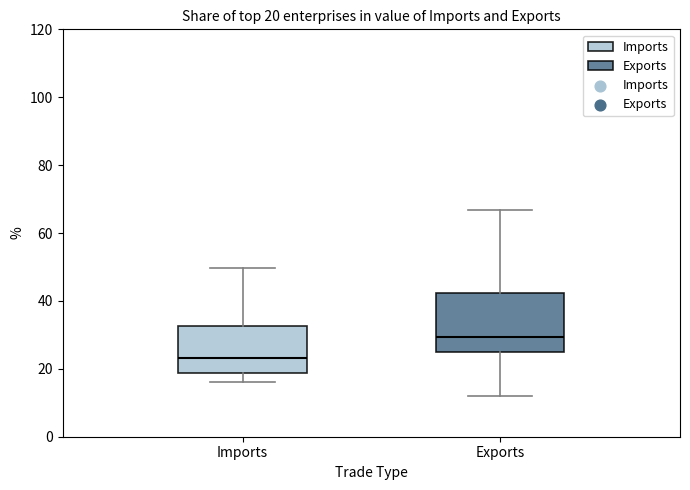

Which box is the tallest, from its lower edge to its upper edge?

Exports